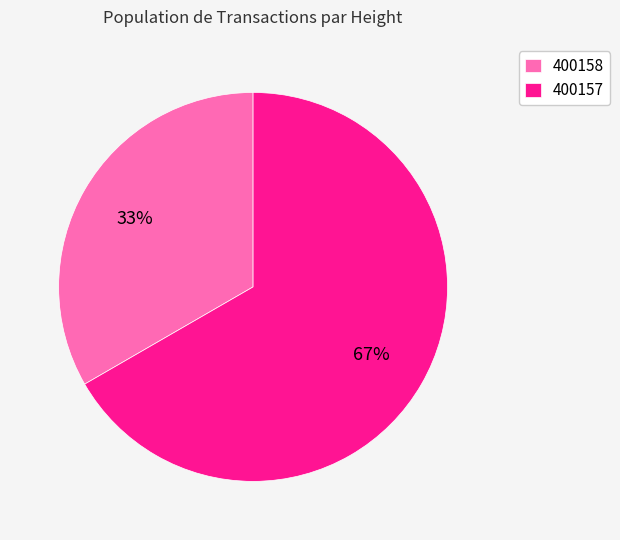

Is it true that 400158 is 26% of the pie?

False